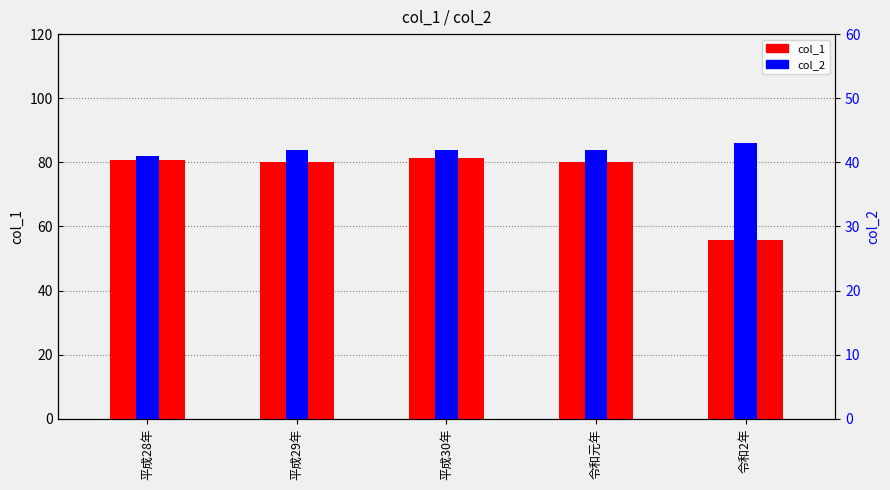

Is the value of col_1 at 平成29年 greater than the value of col_2 at 平成30年?

Yes